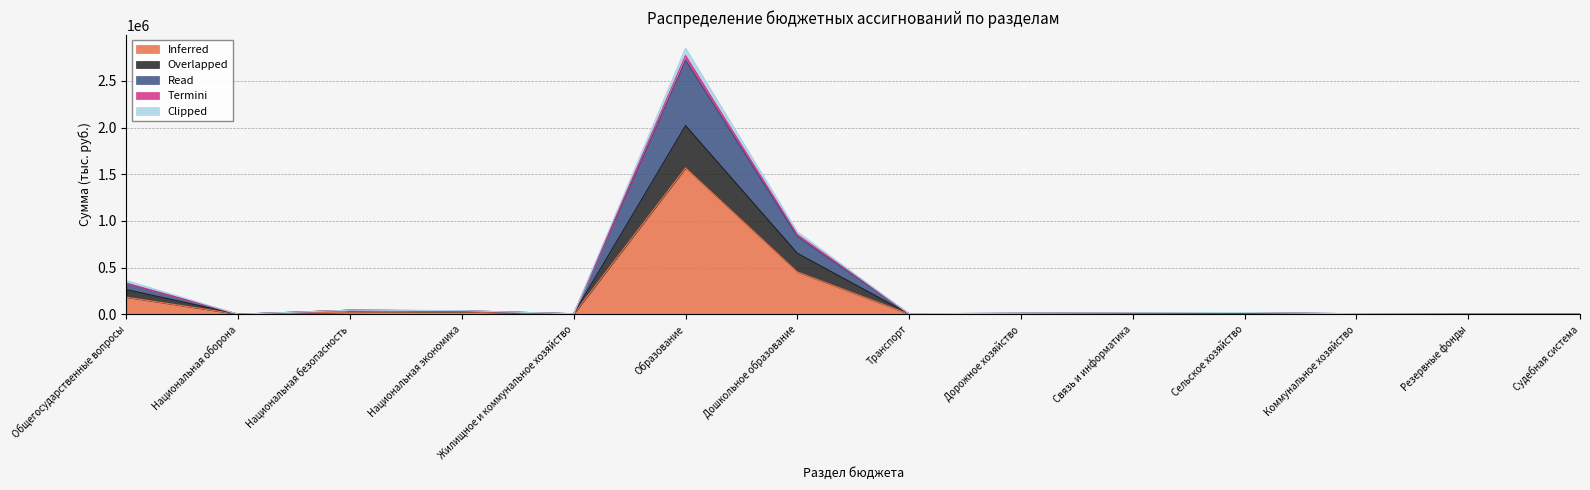

The Inferred series shows 7594.2 at Связь и информатика. True or false?

True